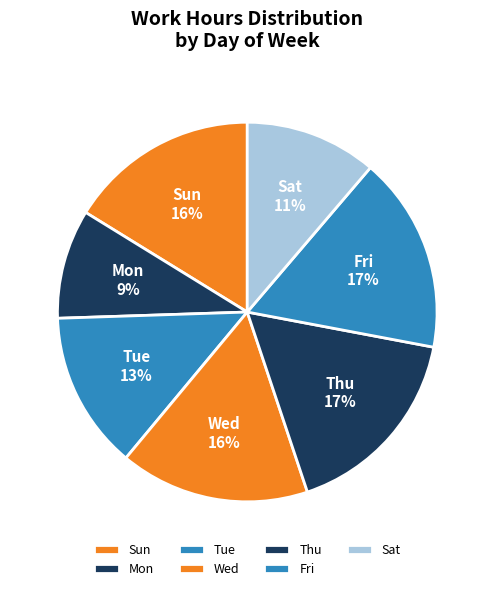

Between Thu and Wed, which is larger?

Thu